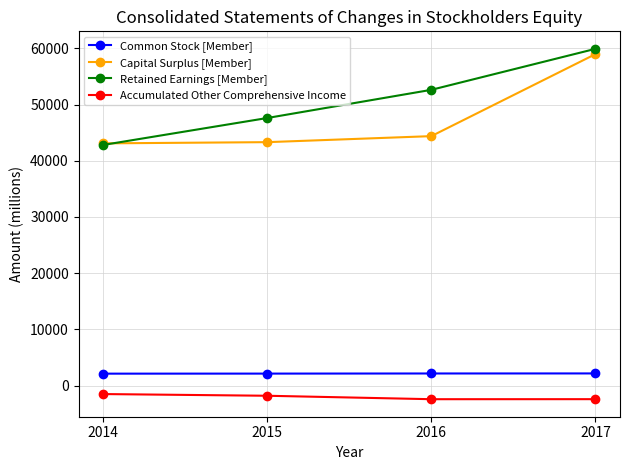

How many categories are shown in the chart?

4